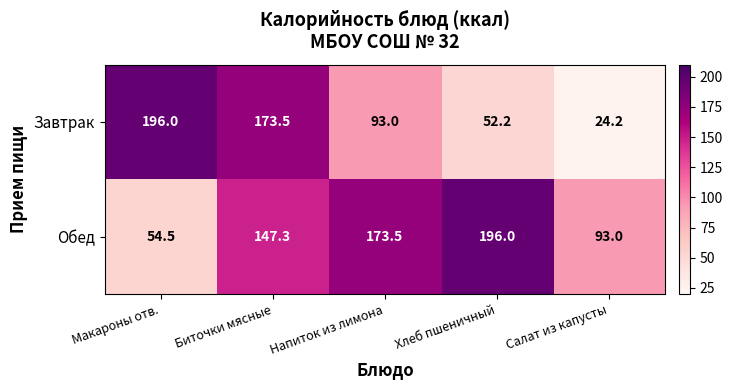

Reading left to right, extract all data points from this chart.

Завтрак: 196.0	173.5	93.0	52.2	24.2
Обед: 54.5	147.3	173.5	196.0	93.0